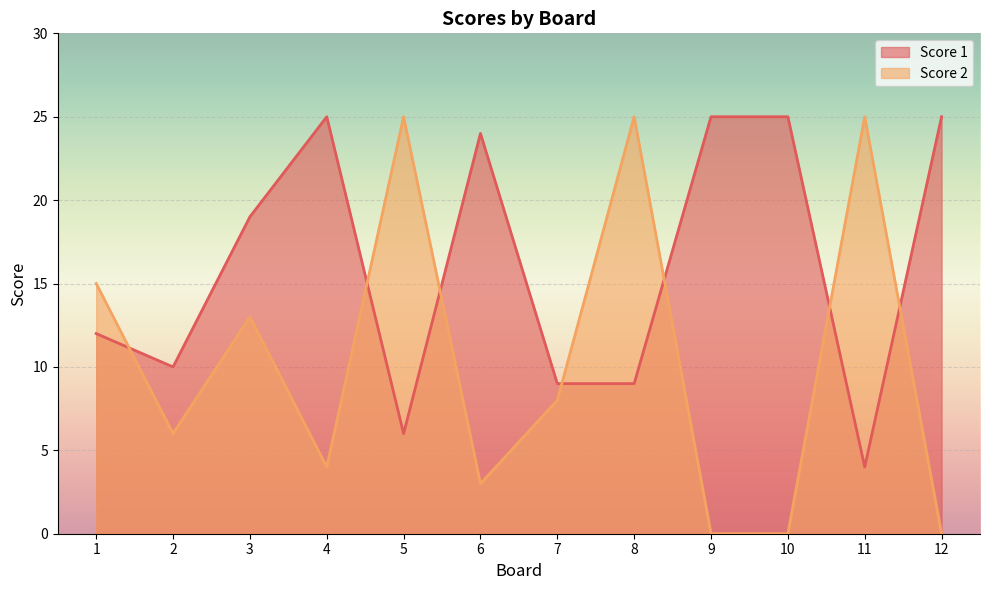

How many data points does each series have?

12